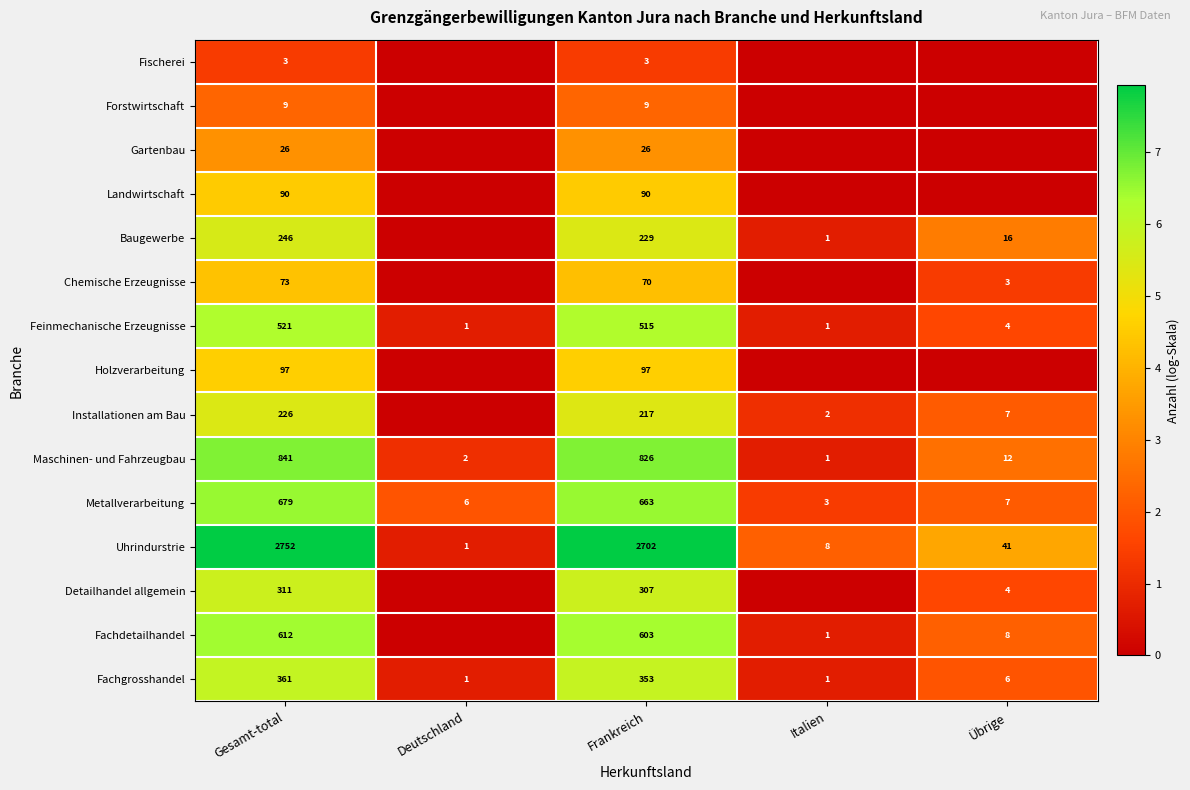

What is the spread (max minus min) of values at Frankreich?

2699